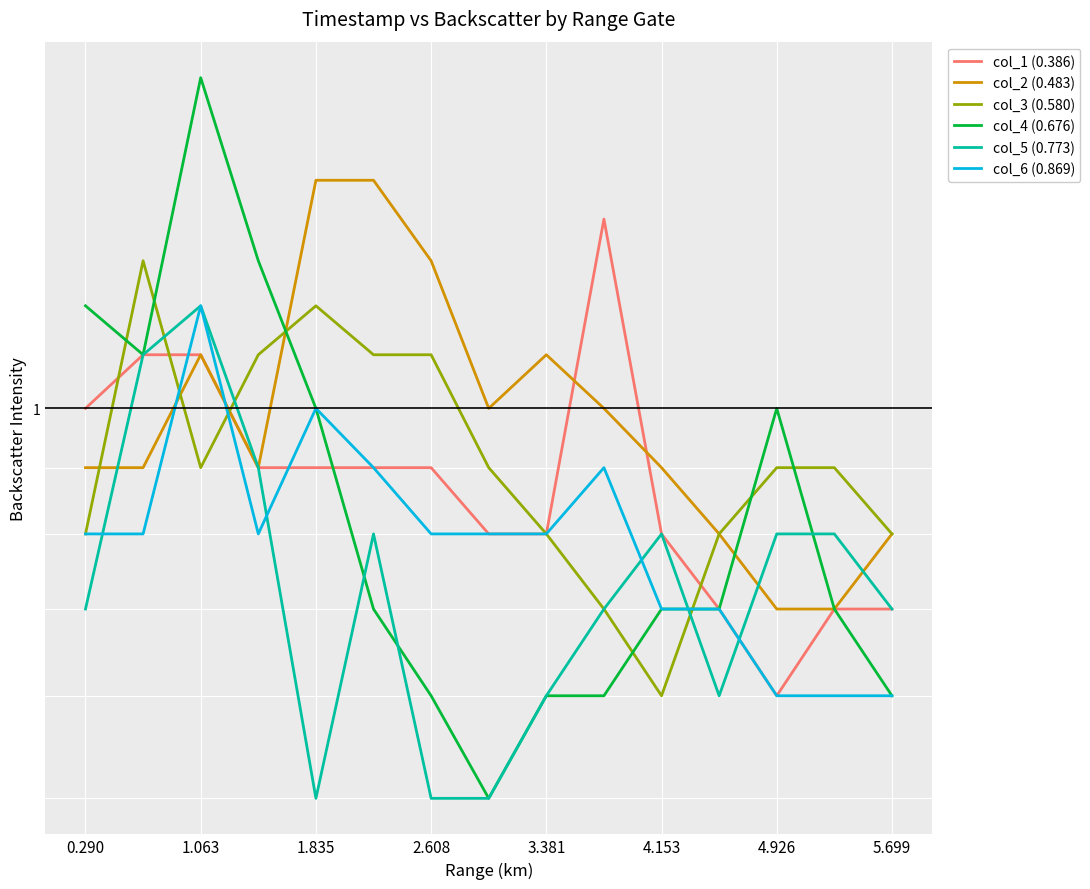

Rank the series at 9 from highest to lowest value.

col_1 (0.386), col_2 (0.483), col_6 (0.869), col_3 (0.580), col_5 (0.773), col_4 (0.676)